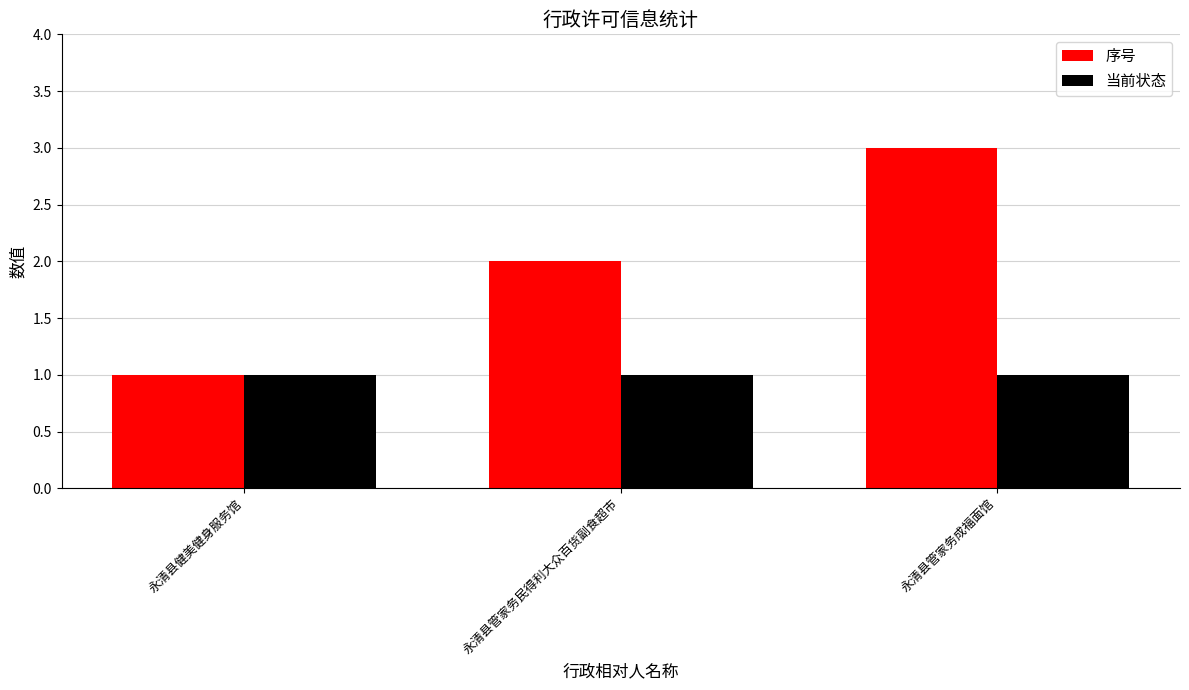

What is the highest value of the 序号 series?

3